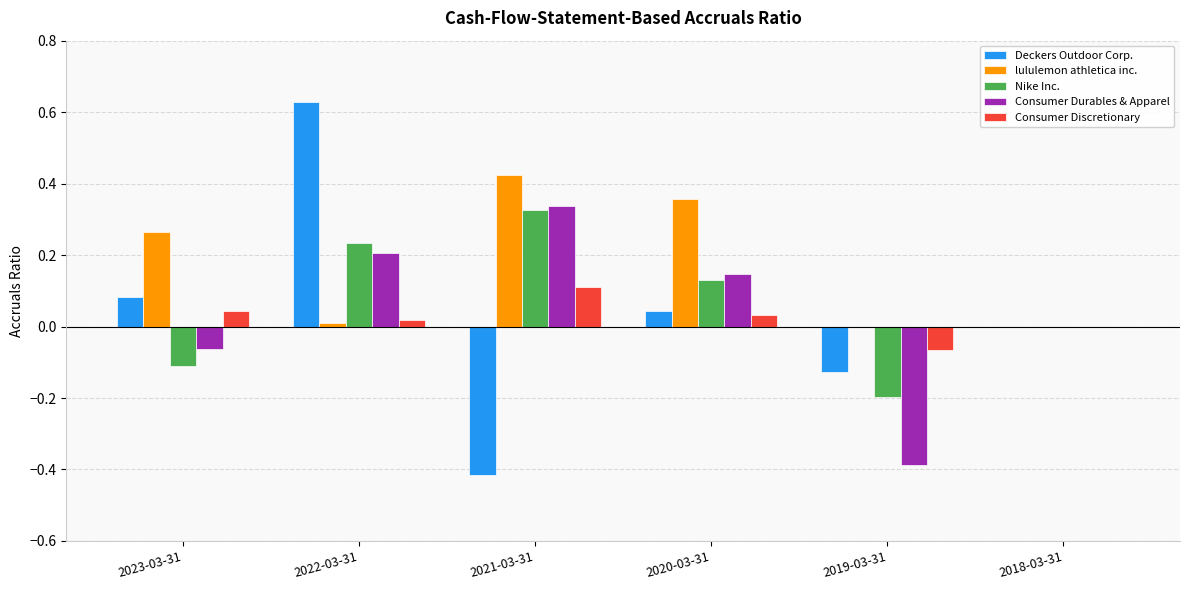

At which category is the sum across all series the highest?

2022-03-31